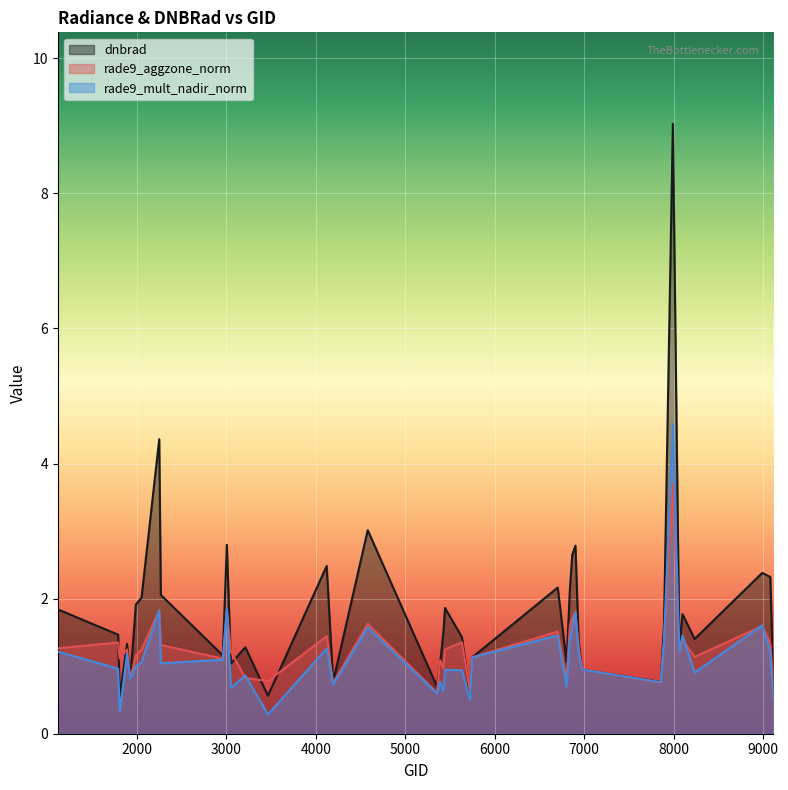

At 2960, list the series in order from smallest to largest.

rade9_mult_nadir_norm, rade9_aggzone_norm, dnbrad